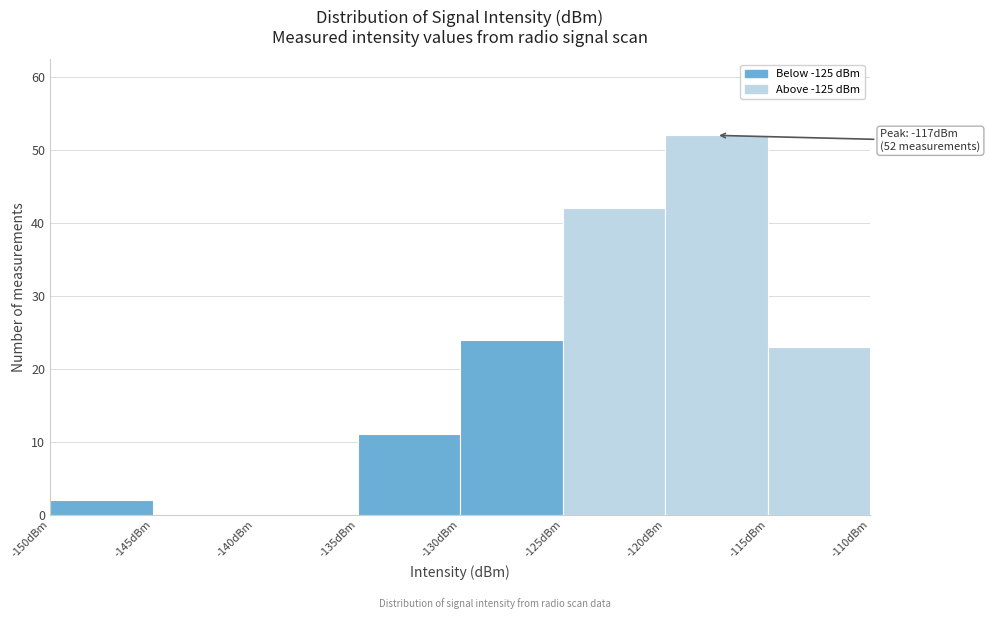

Which range on the x-axis has the tallest bar?

-120 to -115